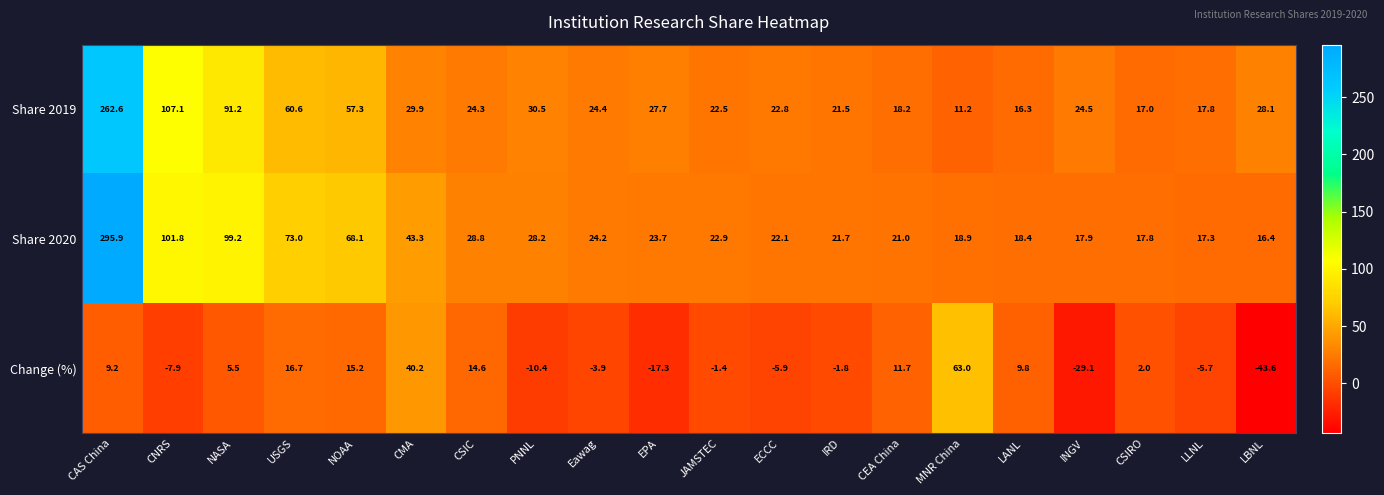

Which series has the largest range (max minus min)?

Share 2020